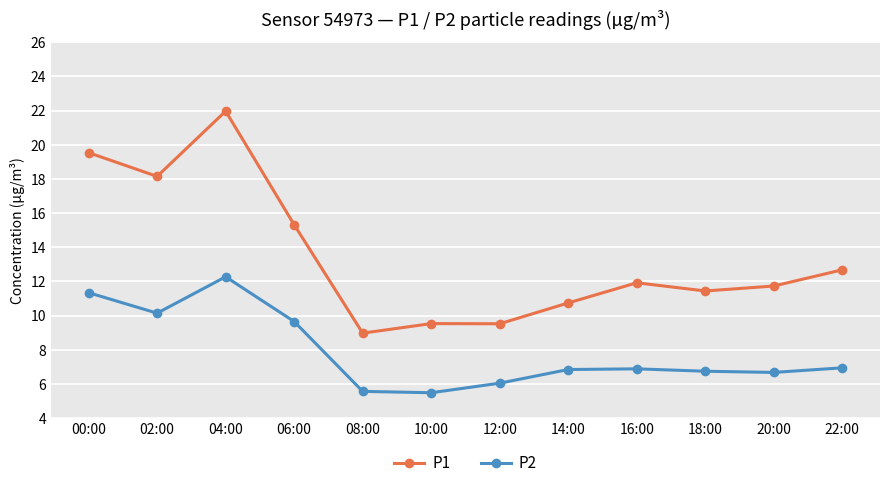

True or false: P1 has a value of 22.0 at 04:00.

True